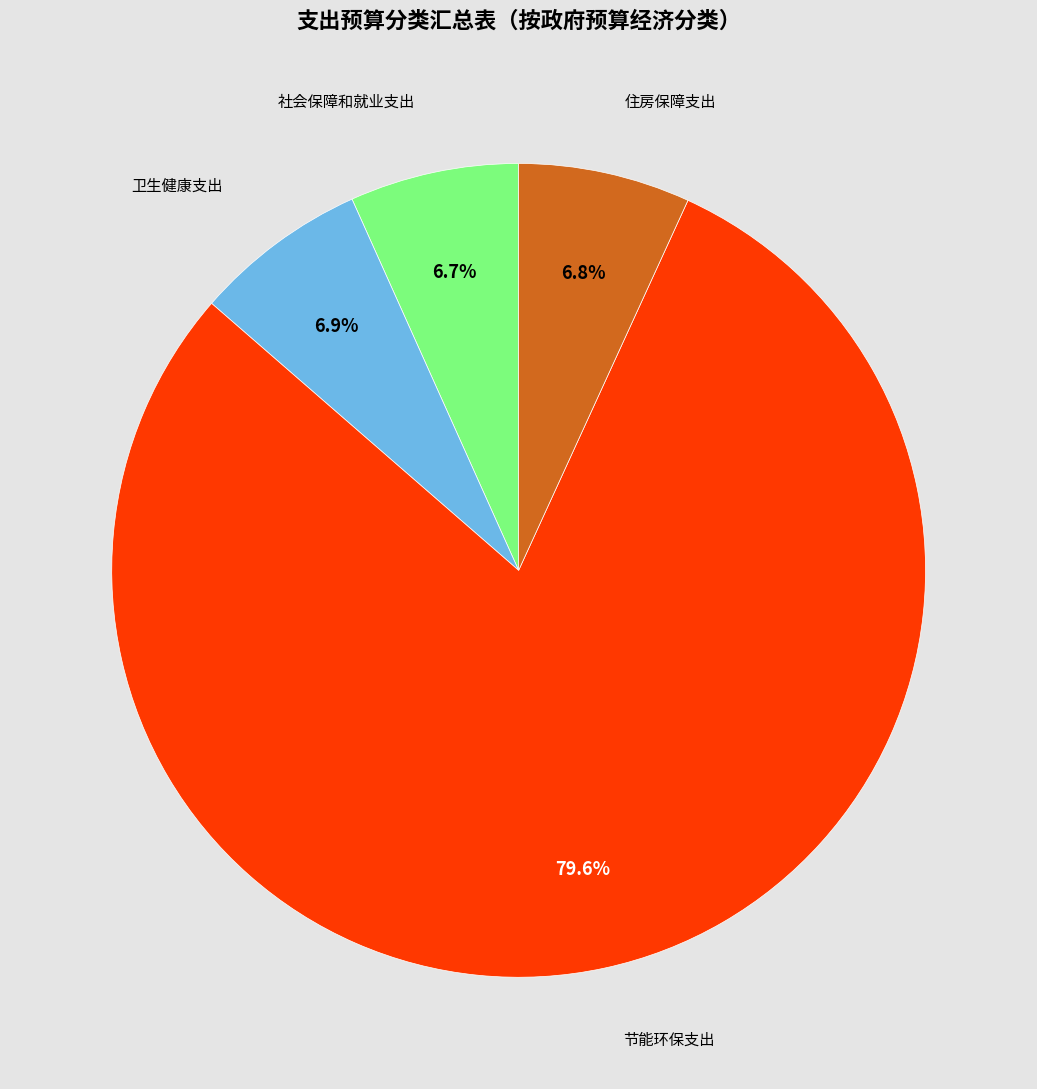

Does any single category account for the majority?

Yes